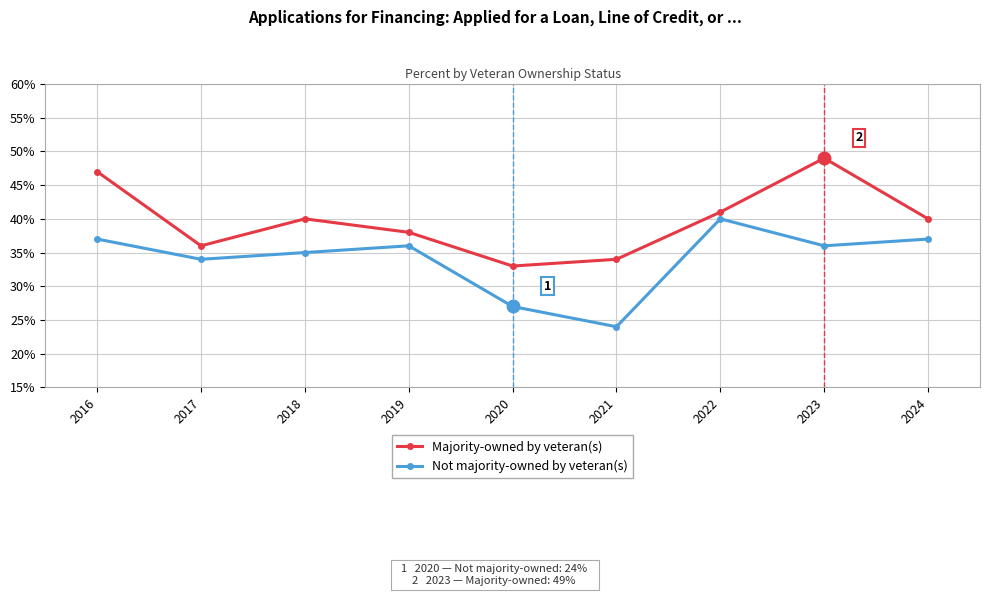

Does the chart have visible grid lines?

Yes